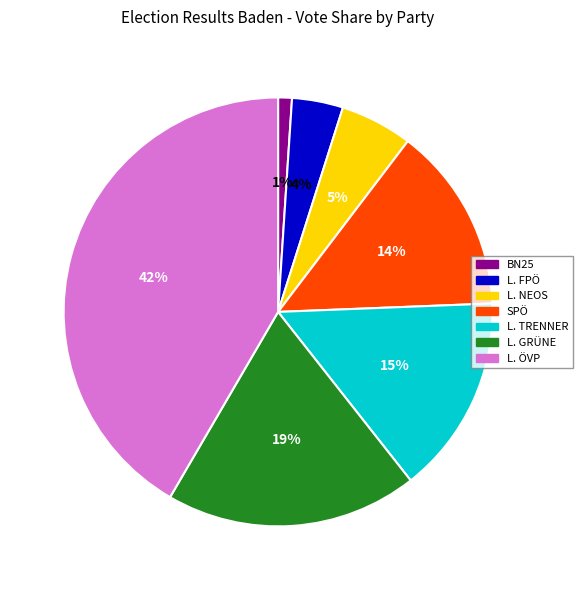

How many slices are in this pie chart?

7